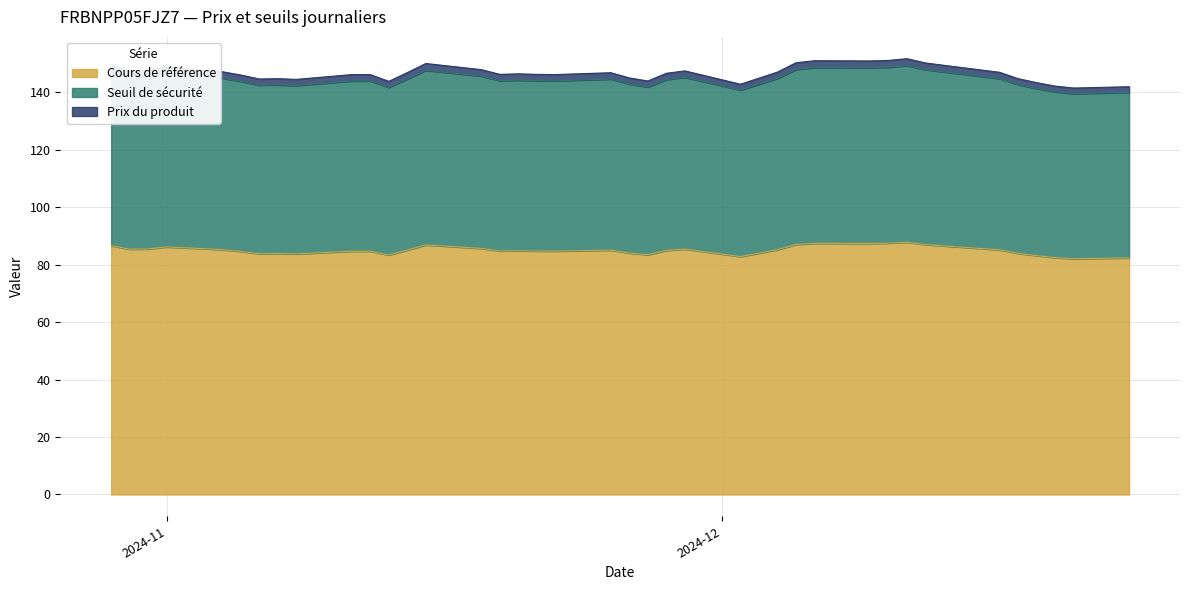

How many lines are shown in the chart?

3